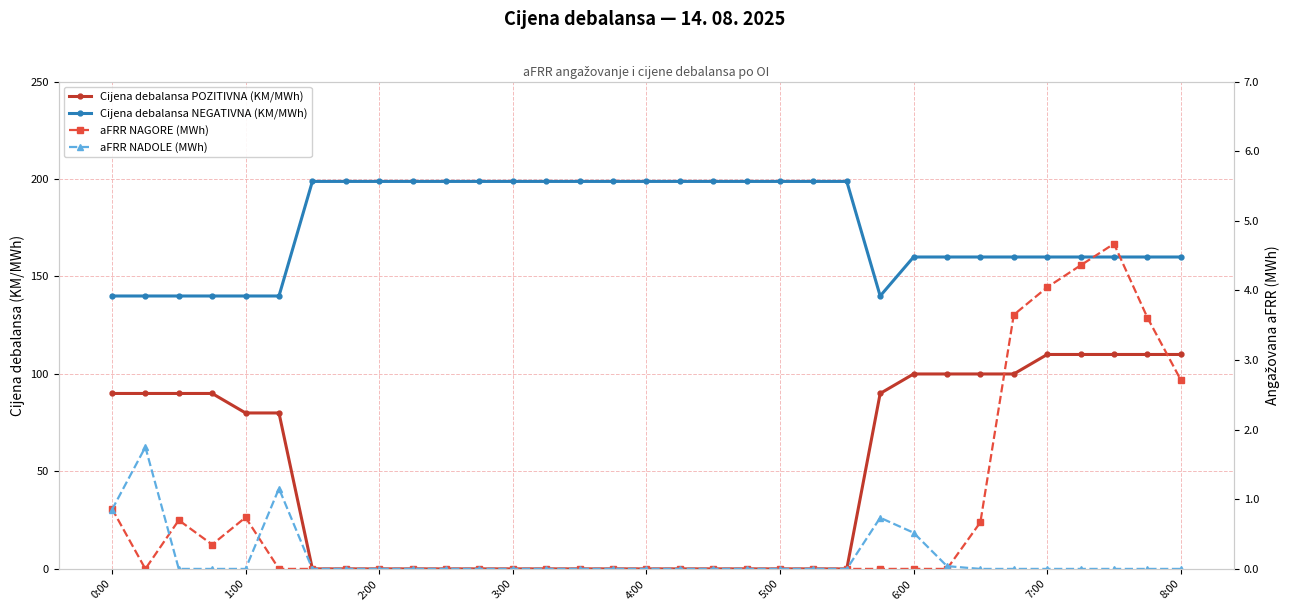

Which series has the widest spread of values?

Cijena debalansa POZITIVNA (KM/MWh)